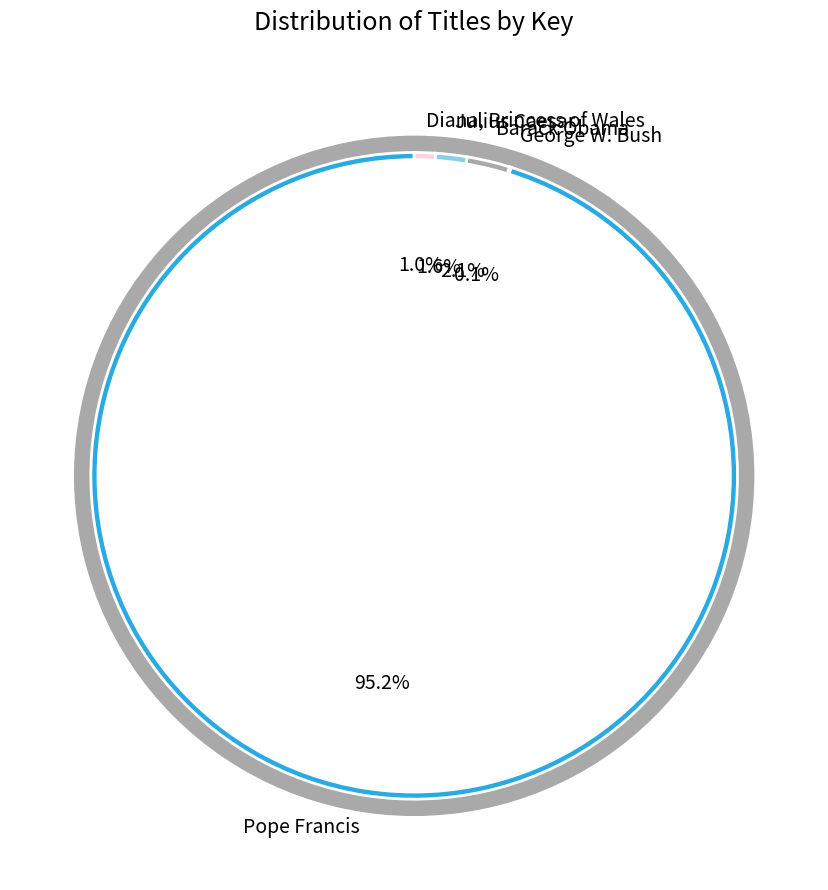

To the nearest percent, what is the difference between the largest and smallest slice percentages?

95%